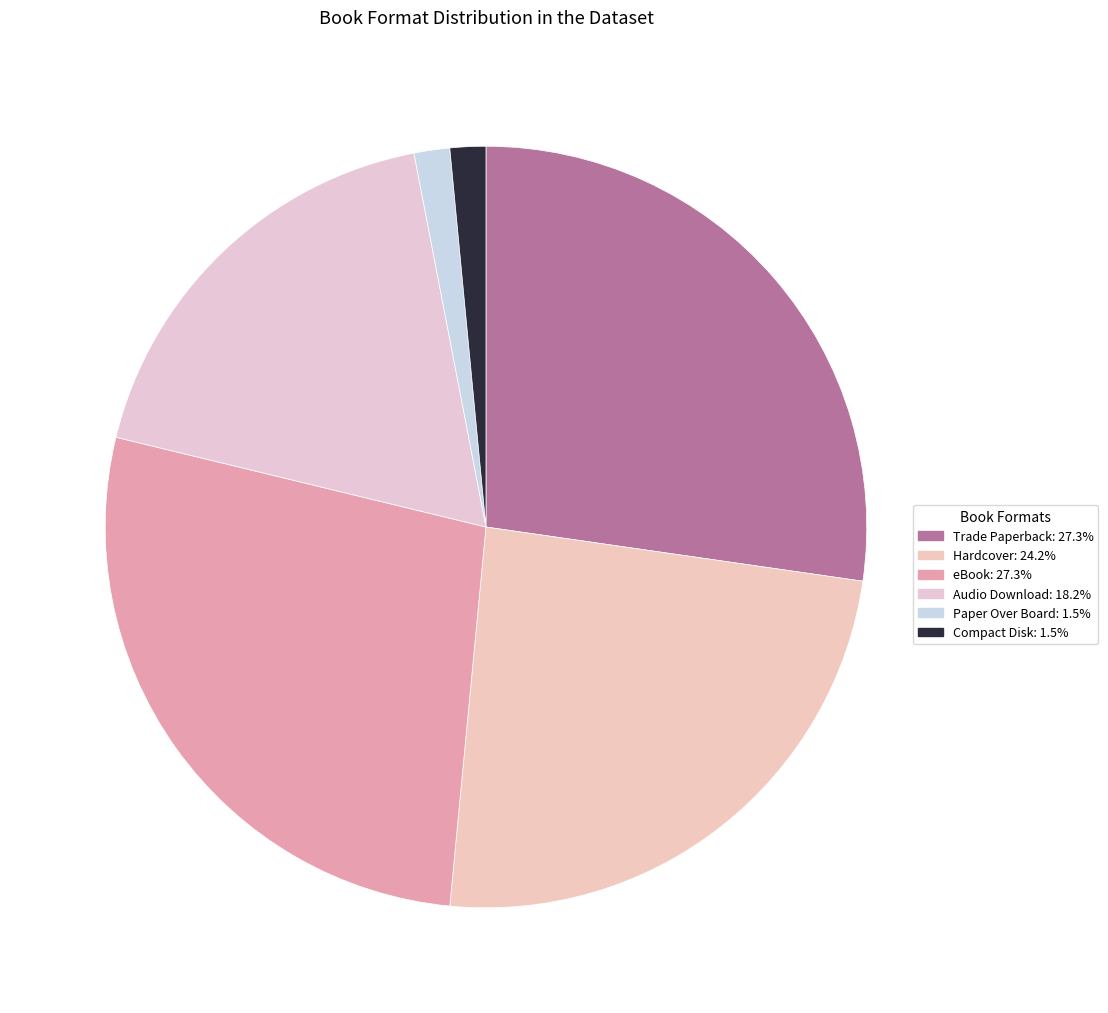

What percentage is the eBook slice, to the nearest percent?

27%